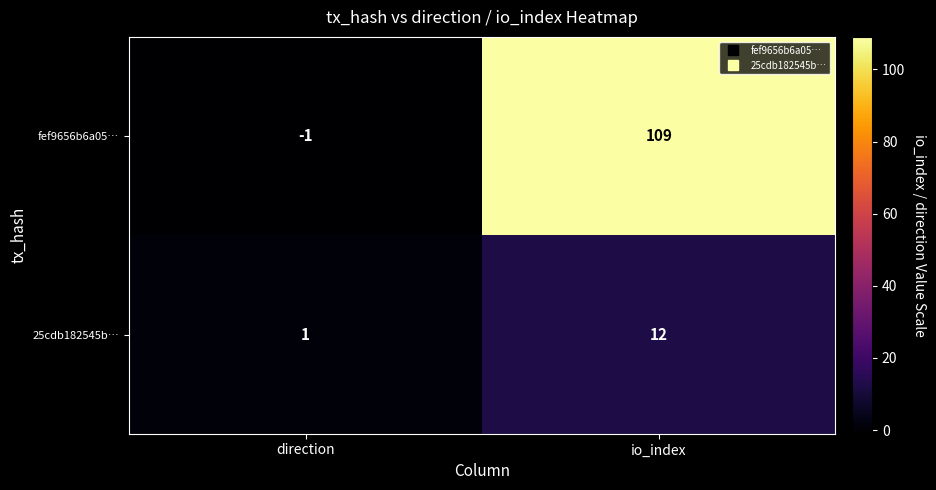

What is the difference between the maximum and minimum values in the 25cdb182545b… series?

11